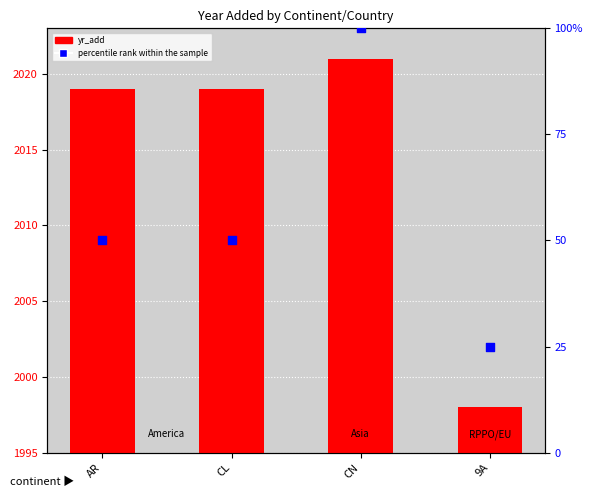

Which series reaches the minimum Y coordinate?

yr_add